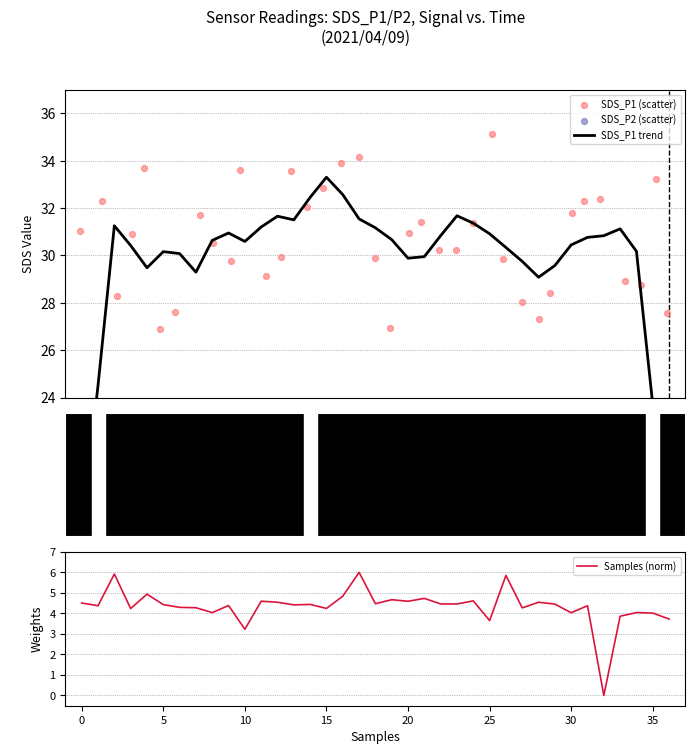

At how many categories does at least one series exceed 18?

37